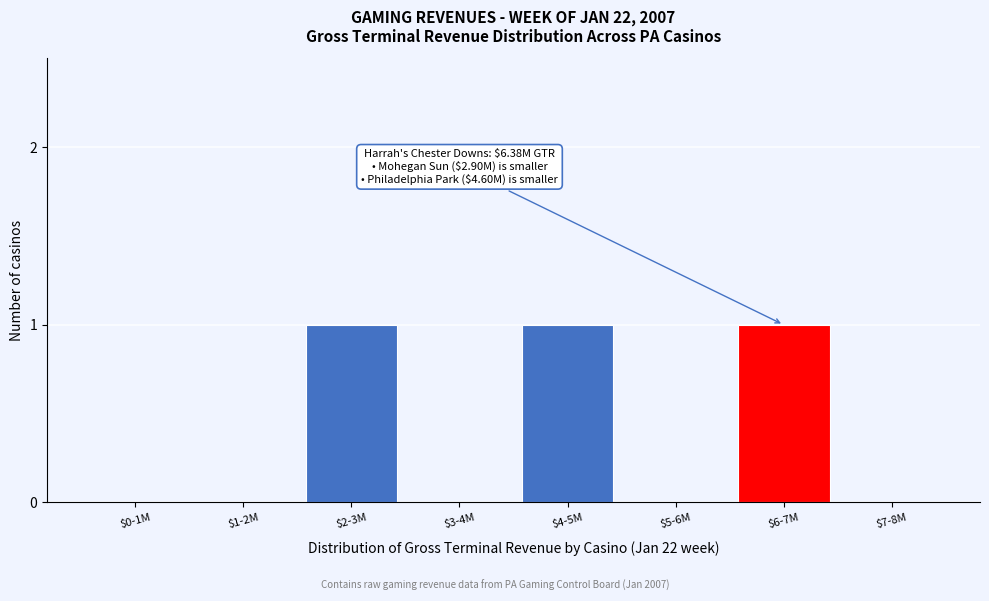

True or false: the data shows 1 at $6-7M.

True